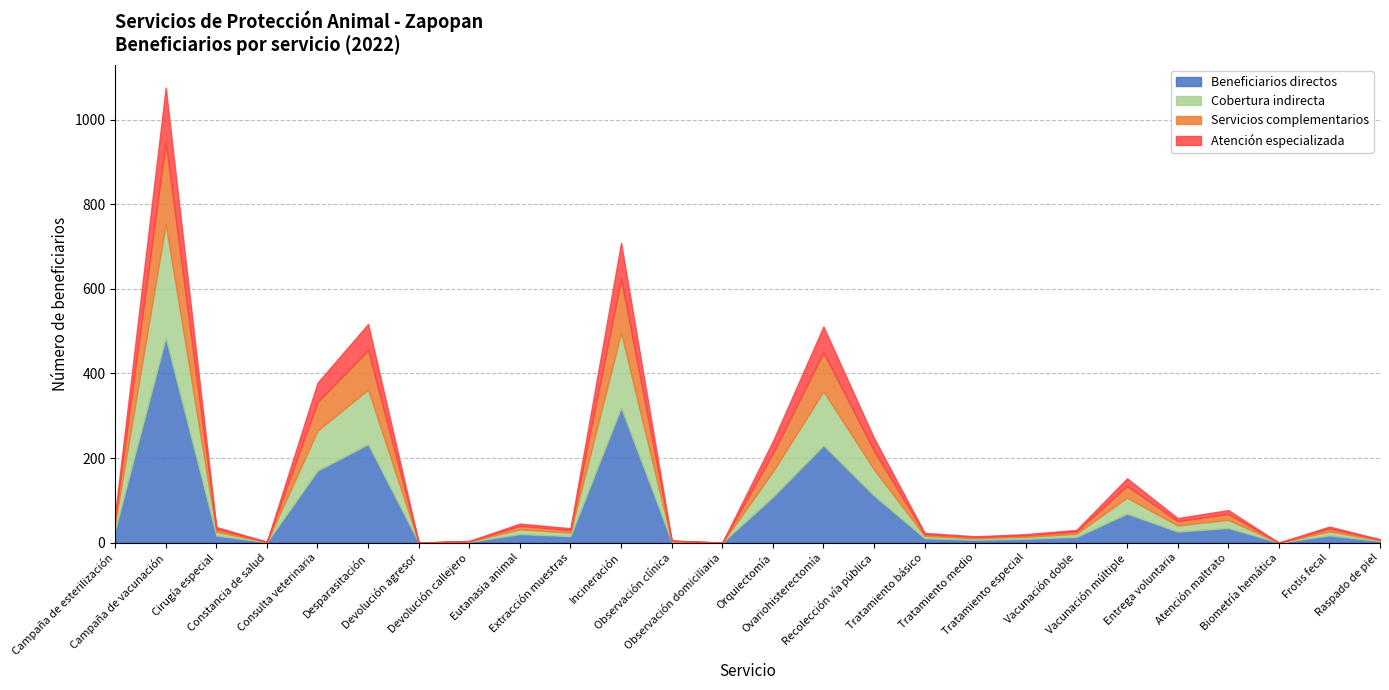

What is the highest value of the Beneficiarios directos series?

484.2